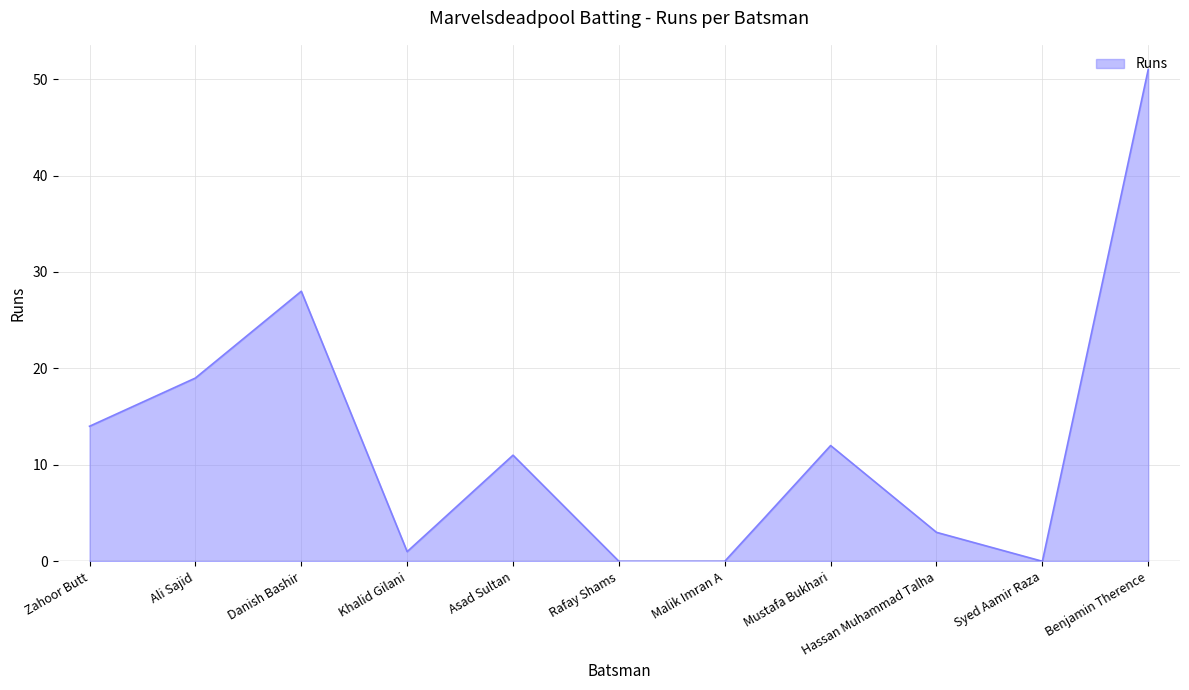

Where is the data nearest to the value 25?

Danish Bashir